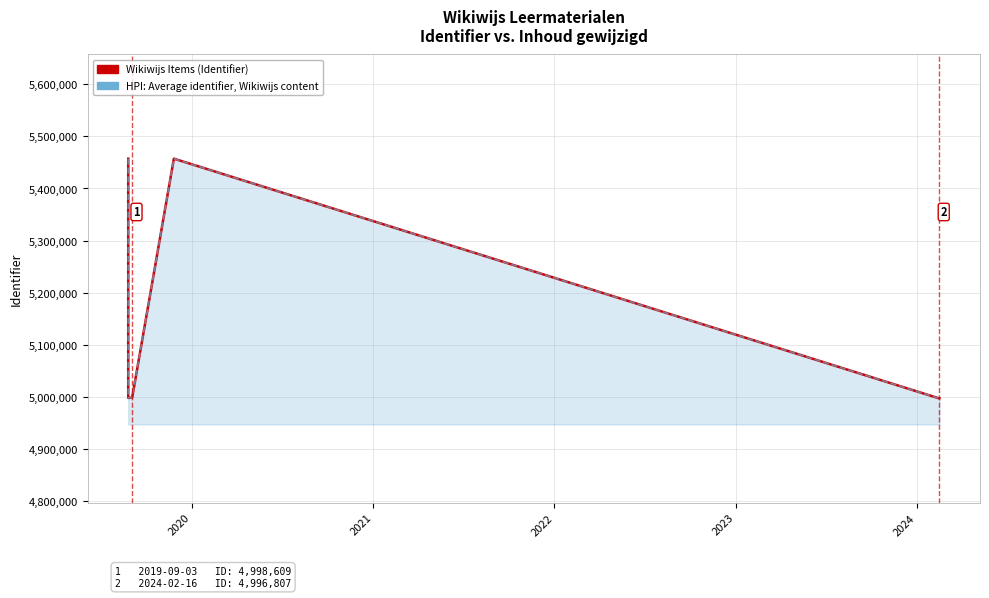

What is the difference between the HPI: Average identifier, Wikiwijs content values at 2024 and 2020?

922